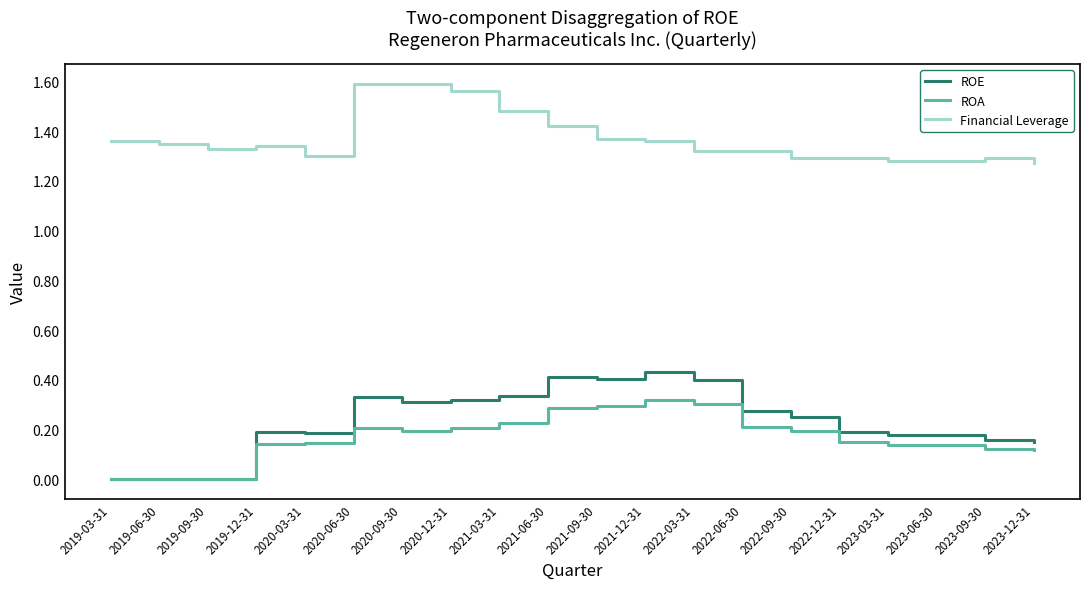

True or false: ROA and Financial Leverage intersect in this chart.

False